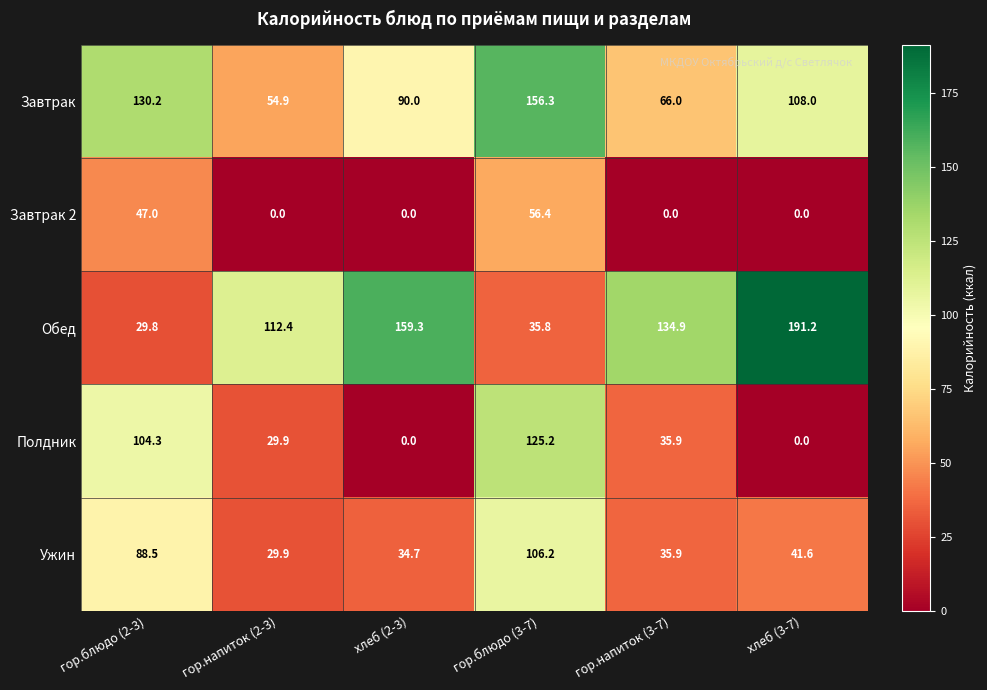

Reading right to left, transcribe all the data shown in this chart.

Завтрак: хлеб (3-7)=108.0	гор.напиток (3-7)=66.0	гор.блюдо (3-7)=156.3	хлеб (2-3)=90.0	гор.напиток (2-3)=54.9	гор.блюдо (2-3)=130.2
Завтрак 2: хлеб (3-7)=0.0	гор.напиток (3-7)=0.0	гор.блюдо (3-7)=56.4	хлеб (2-3)=0.0	гор.напиток (2-3)=0.0	гор.блюдо (2-3)=47.0
Обед: хлеб (3-7)=191.2	гор.напиток (3-7)=134.9	гор.блюдо (3-7)=35.8	хлеб (2-3)=159.3	гор.напиток (2-3)=112.4	гор.блюдо (2-3)=29.8
Полдник: хлеб (3-7)=0.0	гор.напиток (3-7)=35.9	гор.блюдо (3-7)=125.2	хлеб (2-3)=0.0	гор.напиток (2-3)=29.9	гор.блюдо (2-3)=104.3
Ужин: хлеб (3-7)=41.6	гор.напиток (3-7)=35.9	гор.блюдо (3-7)=106.2	хлеб (2-3)=34.7	гор.напиток (2-3)=29.9	гор.блюдо (2-3)=88.5